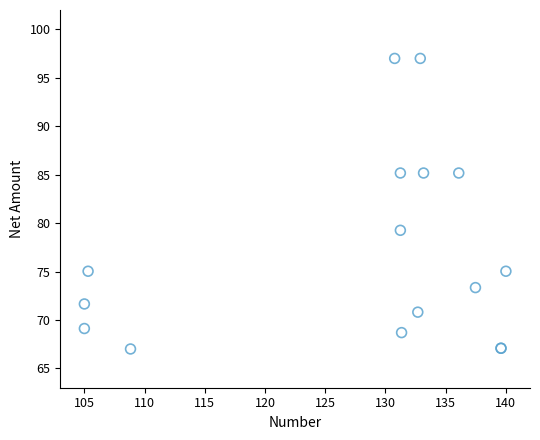

What Y value in the scatter plot is closest to 82?

79.3